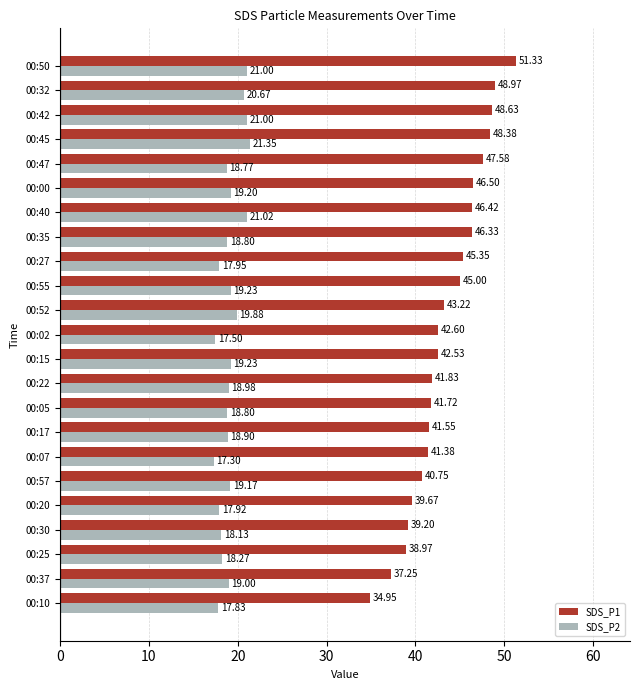

What is the sum of all SDS_P2 values?

439.9